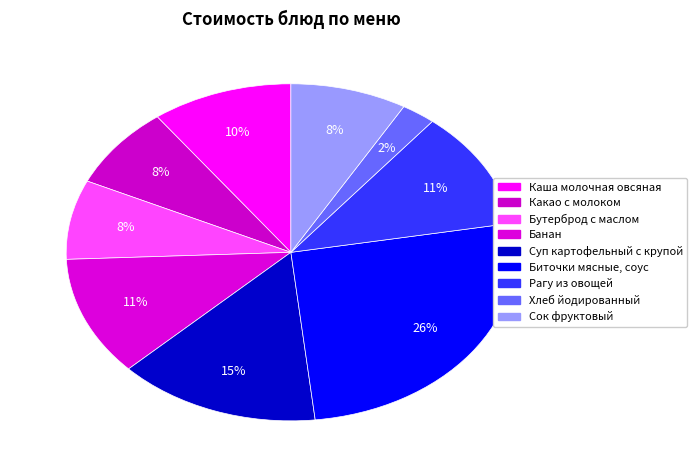

Which category has the biggest portion of the pie?

Биточки мясные, соус